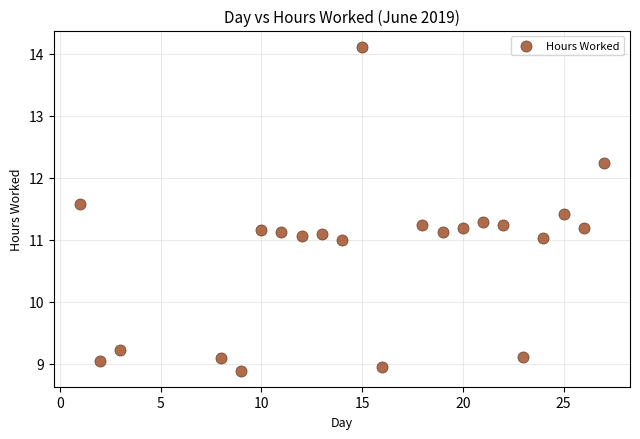

How many points are shown in the scatter plot?

22